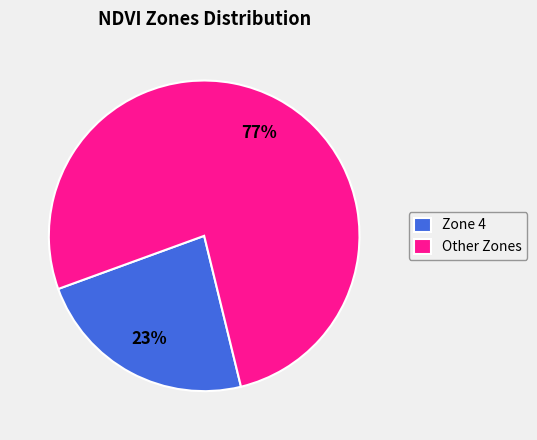

To the nearest percent, what is the combined percentage of Zone 4 and Other Zones?

100%